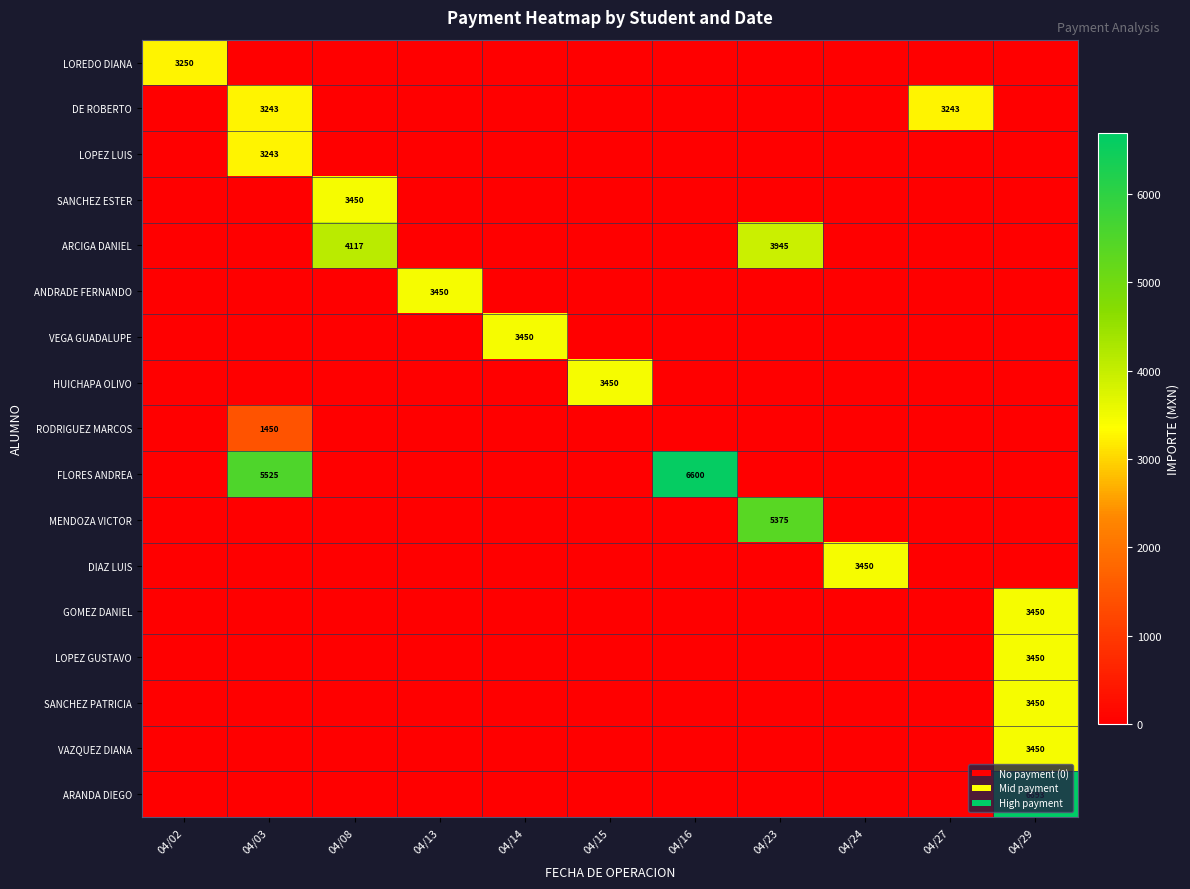

Which has a higher value, 04/14 or 04/02?

04/02